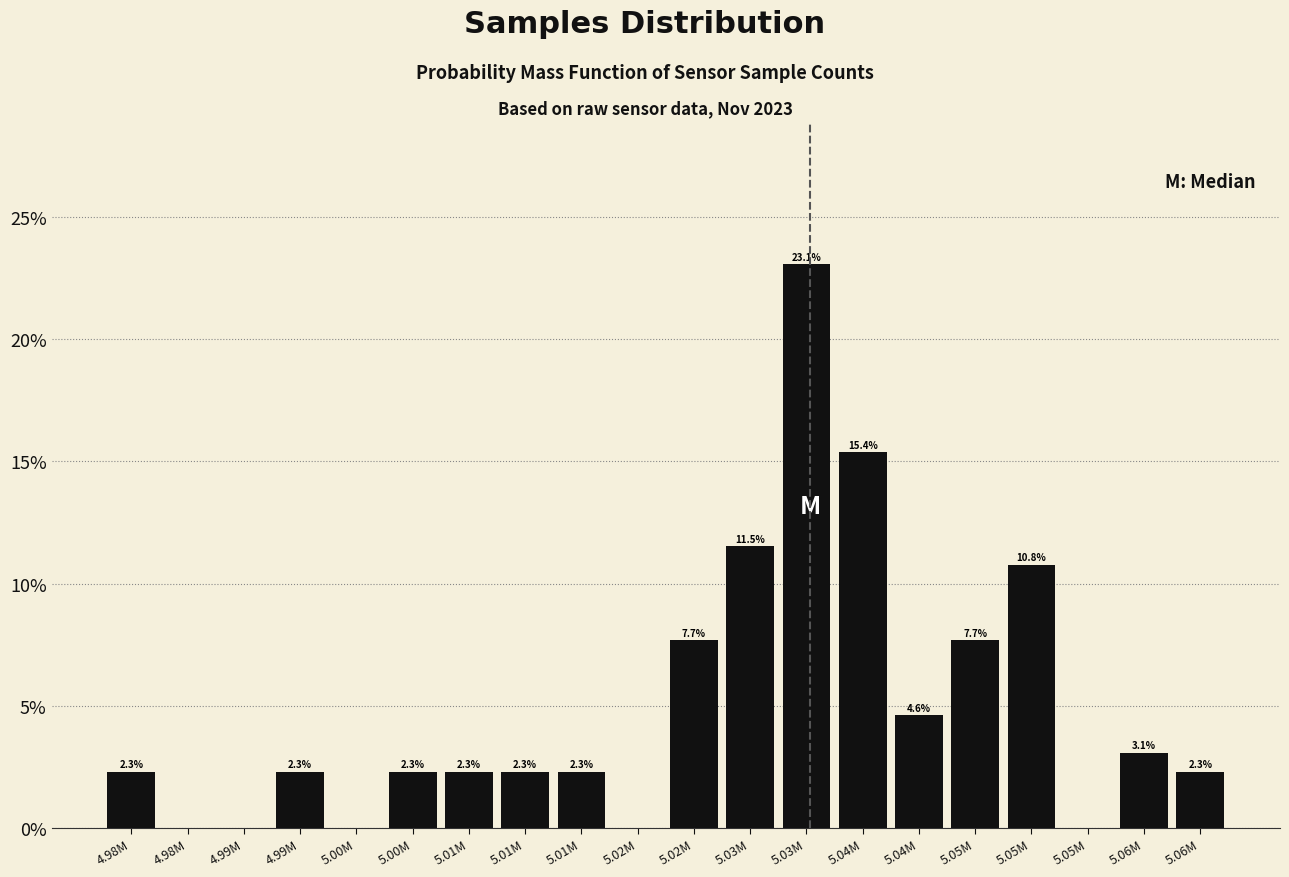

Are the bars horizontal?

No